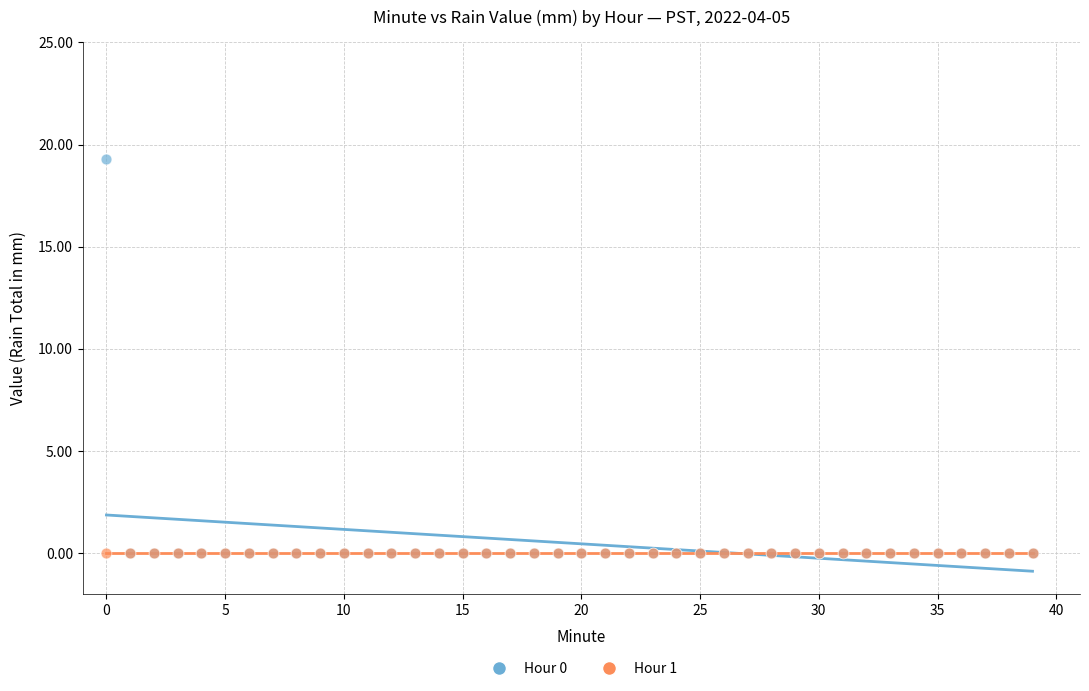

What are all the series names shown in the legend?

Hour 0, Hour 1